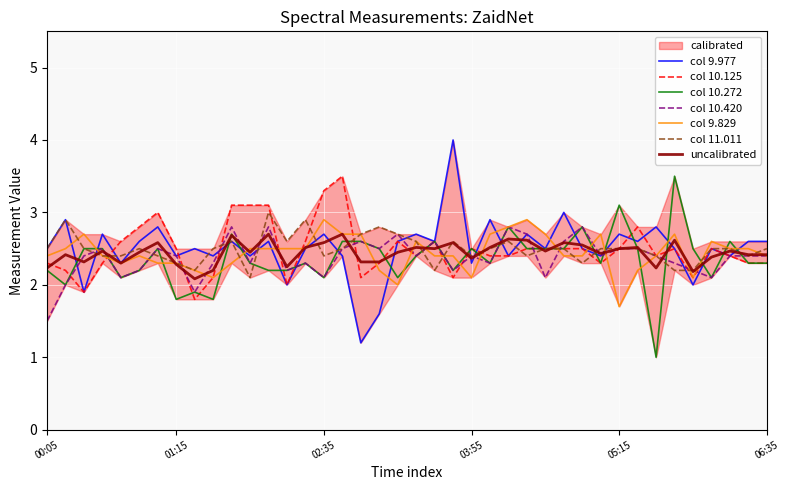

What is the sum of the 9.977 values at 2012/12/05 06:05 and 2012/12/05 00:55?

5.1